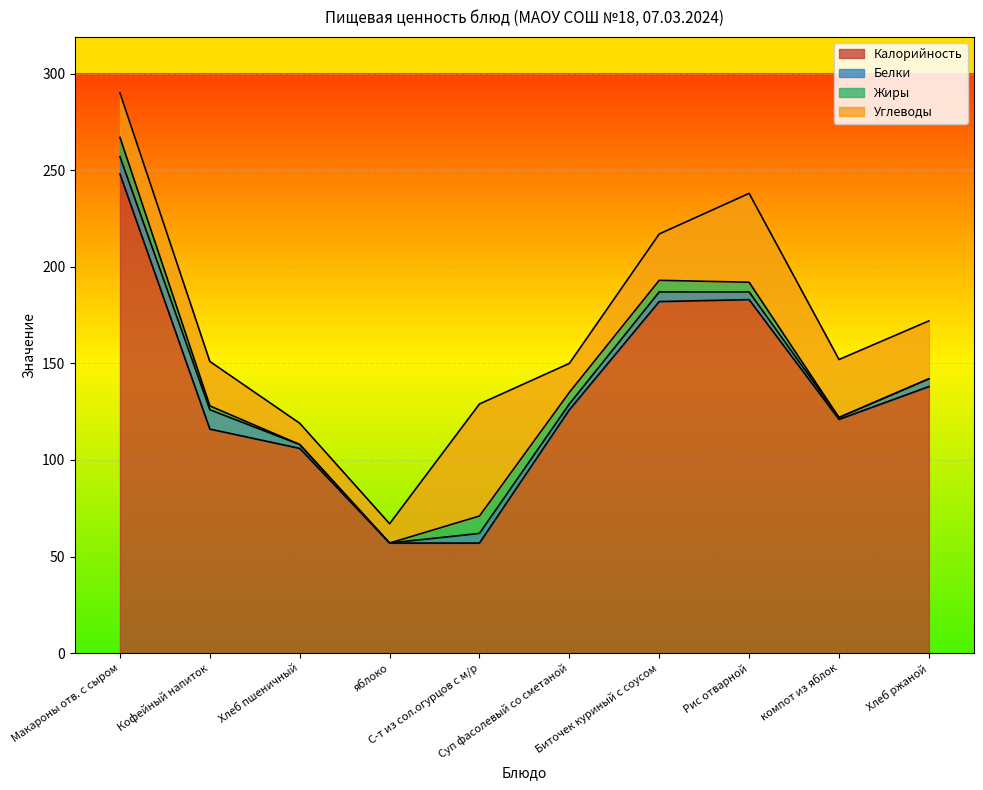

Where does the Углеводы series first go above 24?

С-т из сол.огурцов с м/р